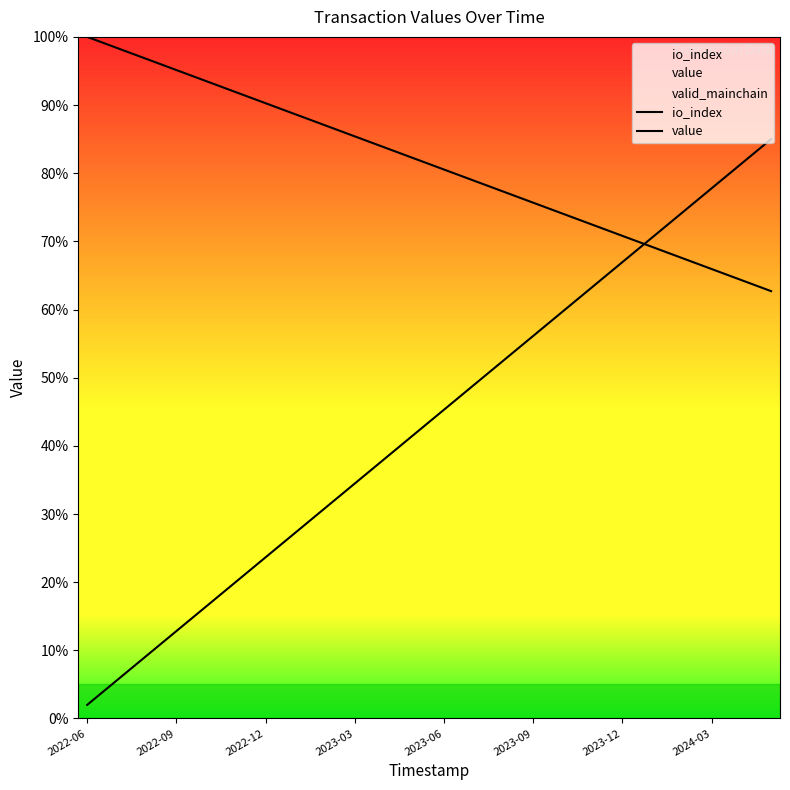

At how many categories does at least one series exceed 34?

24